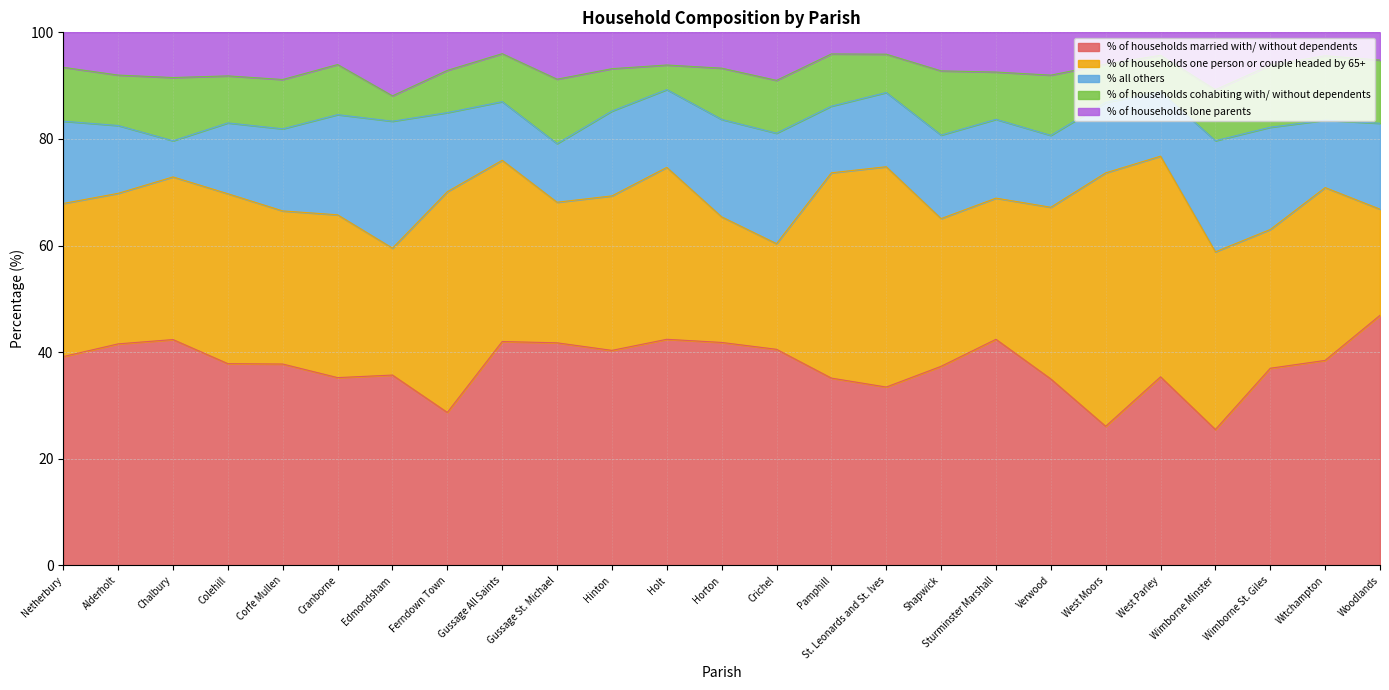

At which category does the chart reach its peak across all series?

West Moors